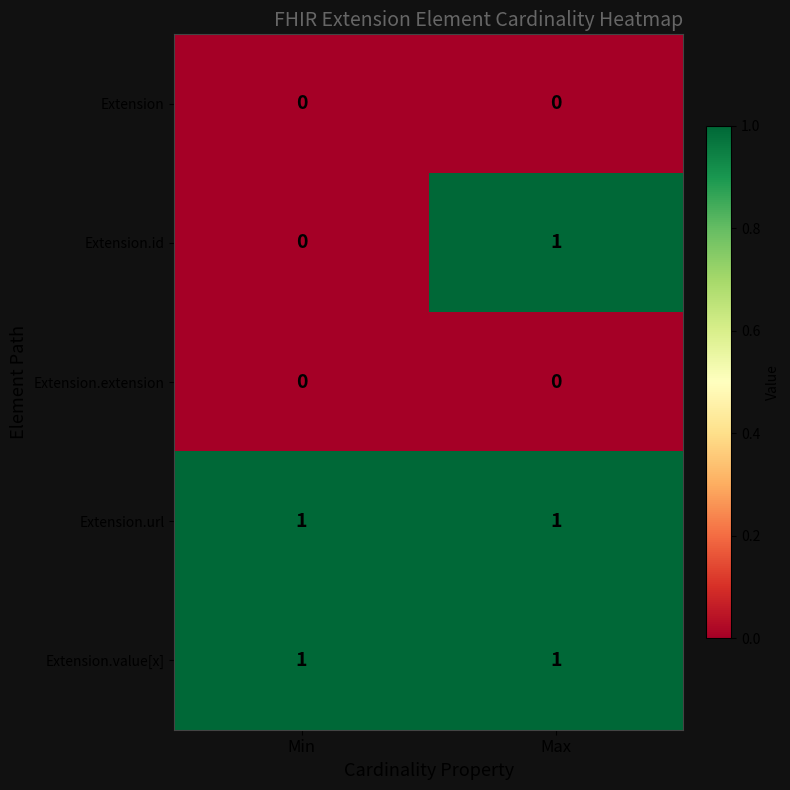

Is it true that Extension.extension equals 0 at Max?

True